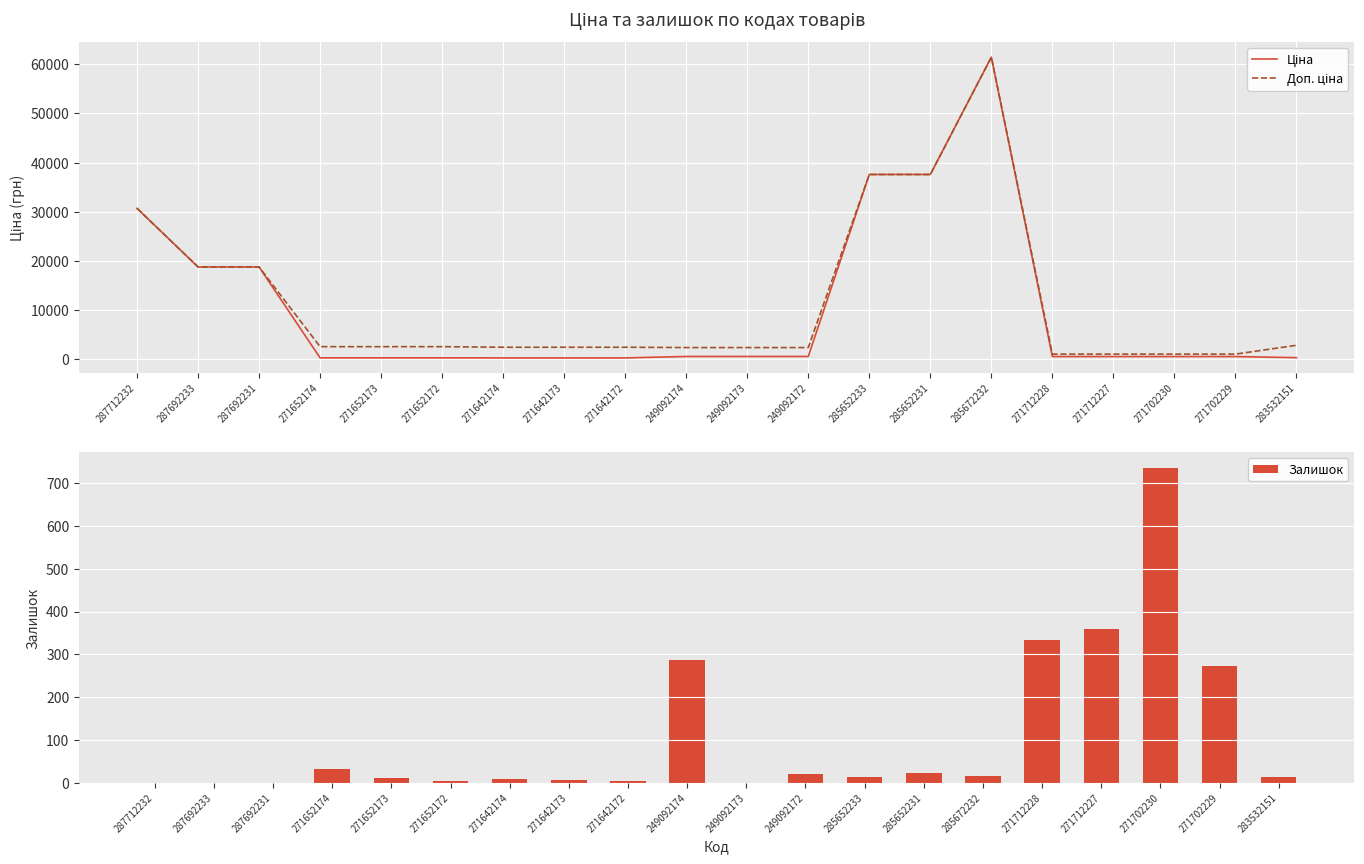

The value of Залишок at 271712227 is 486. True or false?

False